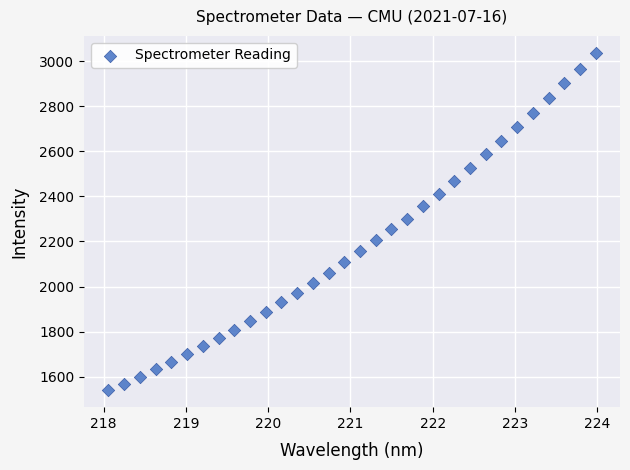

What is the range of X values (max minus min)?

5.9